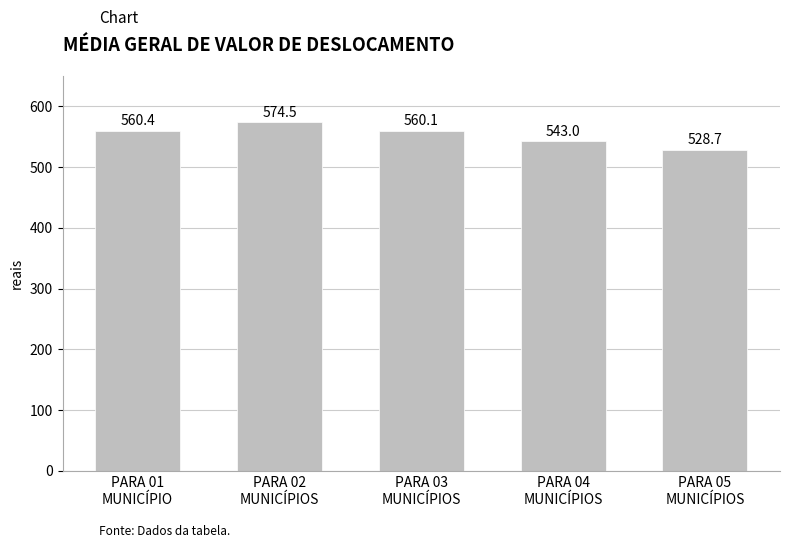

Does the chart contain any negative values?

No